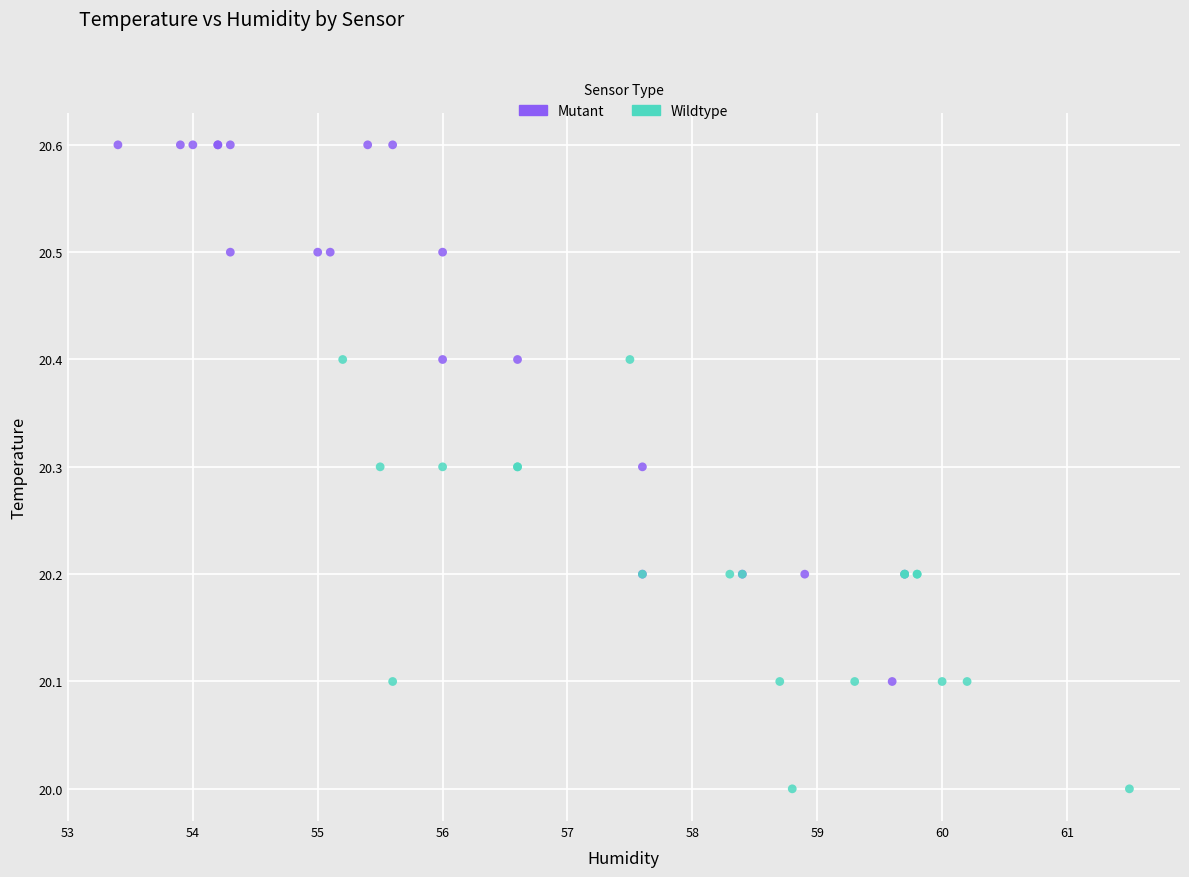

Which series has the widest spread of Y values?

Mutant